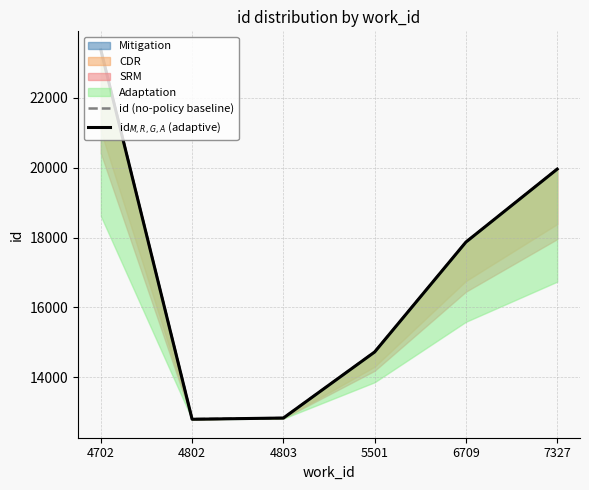

Is this an area chart (filled region under the line)?

No